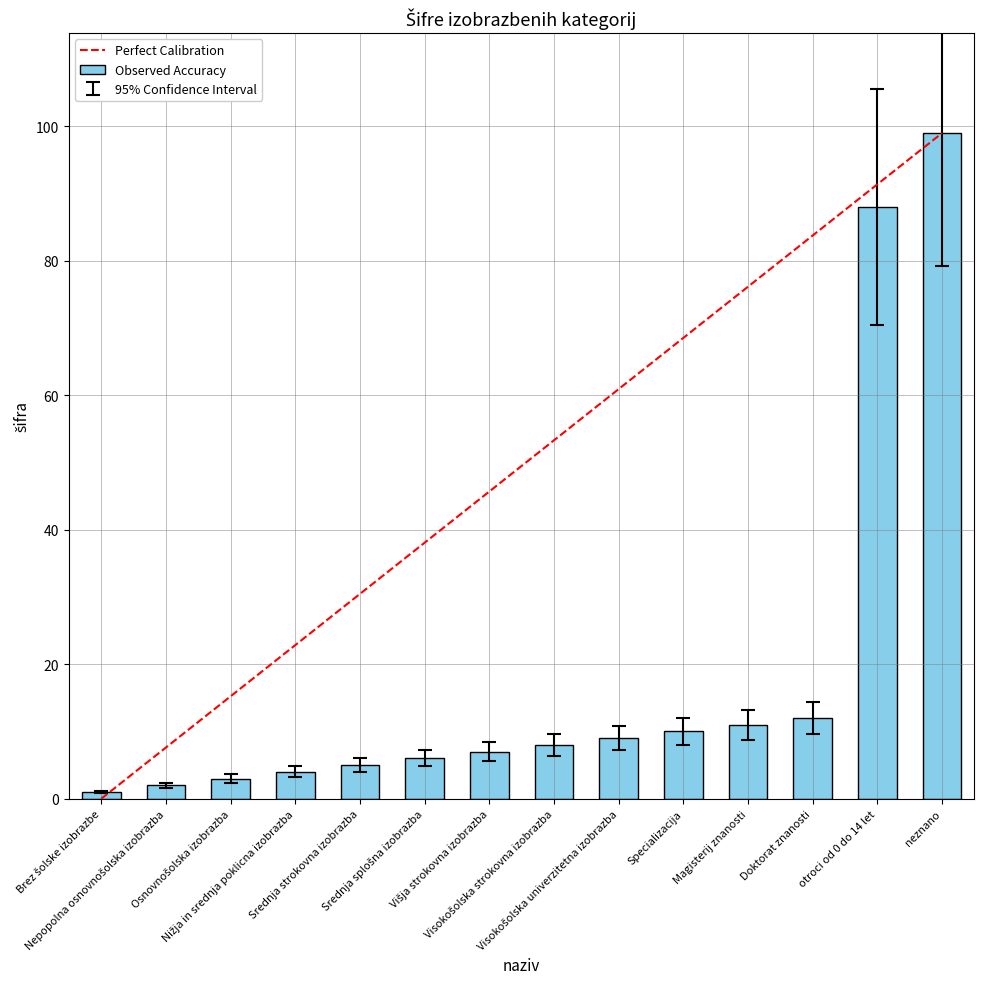

What is the difference between the second highest and second lowest values?

68.8